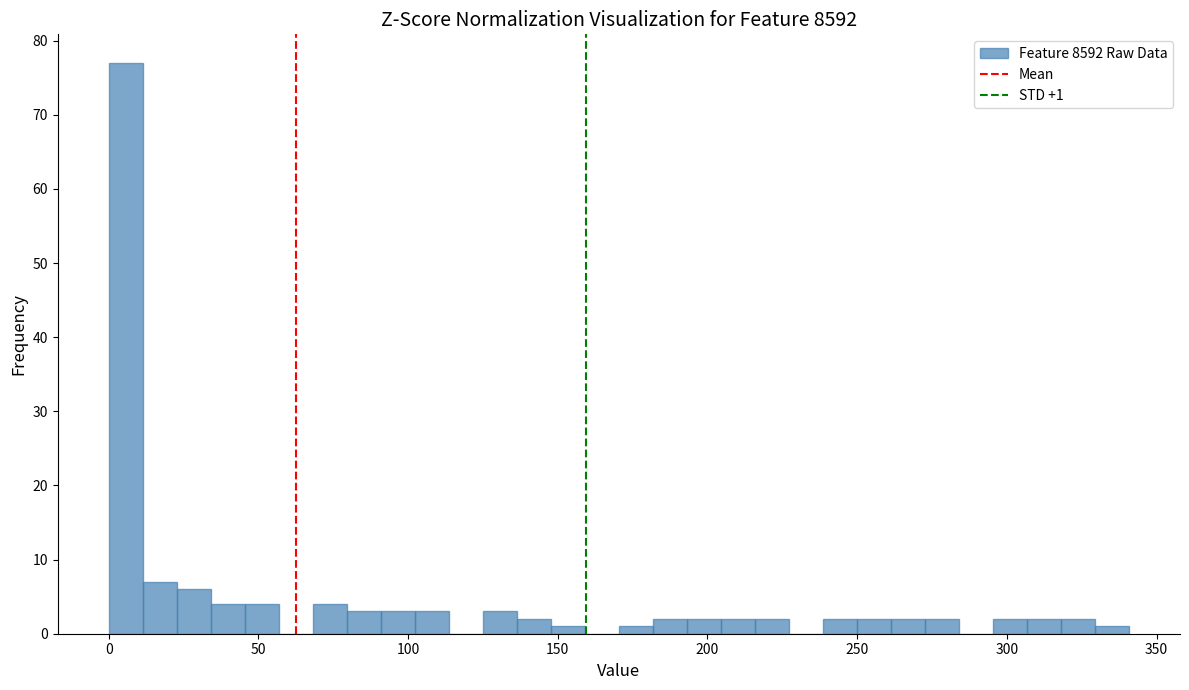

Read against the x-axis, roughly where is the centre of the tallest bar?

5